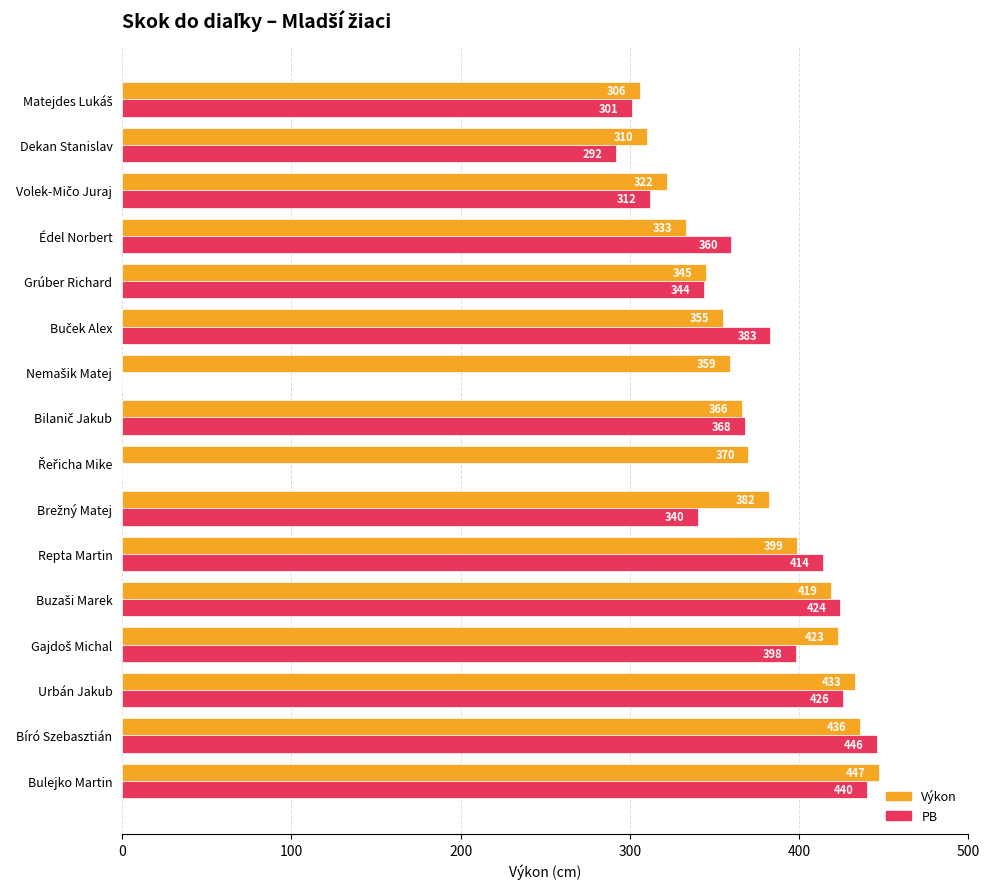

Is it true that Výkon equals 135 at Dekan Stanislav?

False